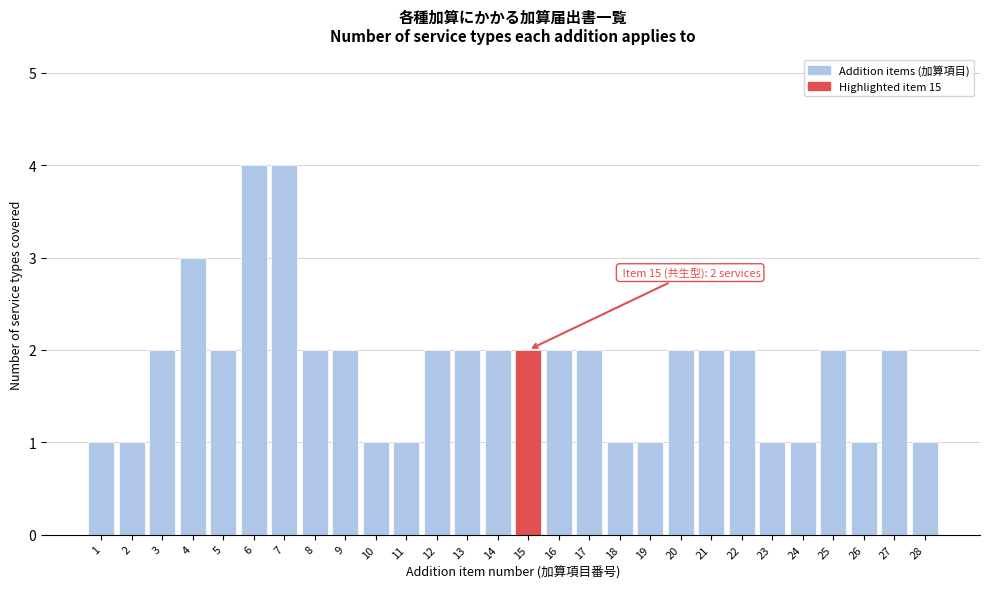

Reading left to right, transcribe all the data shown in this chart.

1=1	2=1	3=2	4=3	5=2	6=4	7=4	8=2	9=2	10=1	11=1	12=2	13=2	14=2	15=2	16=2	17=2	18=1	19=1	20=2	21=2	22=2	23=1	24=1	25=2	26=1	27=2	28=1